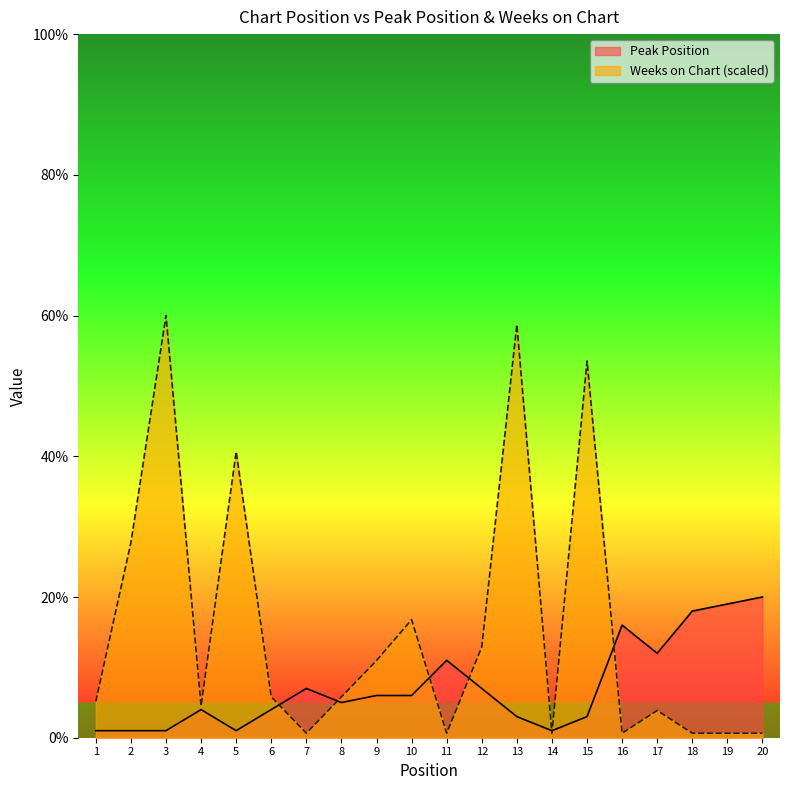

Reading left to right, transcribe all the data shown in this chart.

Peak Position: 1=1.0	2=1.0	3=1.0	4=4.0	5=1.0	6=4.0	7=7.0	8=5.0	9=6.0	10=6.0	11=11.0	12=7.0	13=3.0	14=1.0	15=3.0	16=16.0	17=12.0	18=18.0	19=19.0	20=20.0
Weeks on Chart: 1=5.2	2=27.7	3=60.0	4=4.5	5=40.6	6=5.8	7=0.6	8=5.8	9=11.0	10=16.8	11=0.6	12=12.9	13=58.7	14=0.6	15=53.5	16=0.6	17=3.9	18=0.6	19=0.6	20=0.6